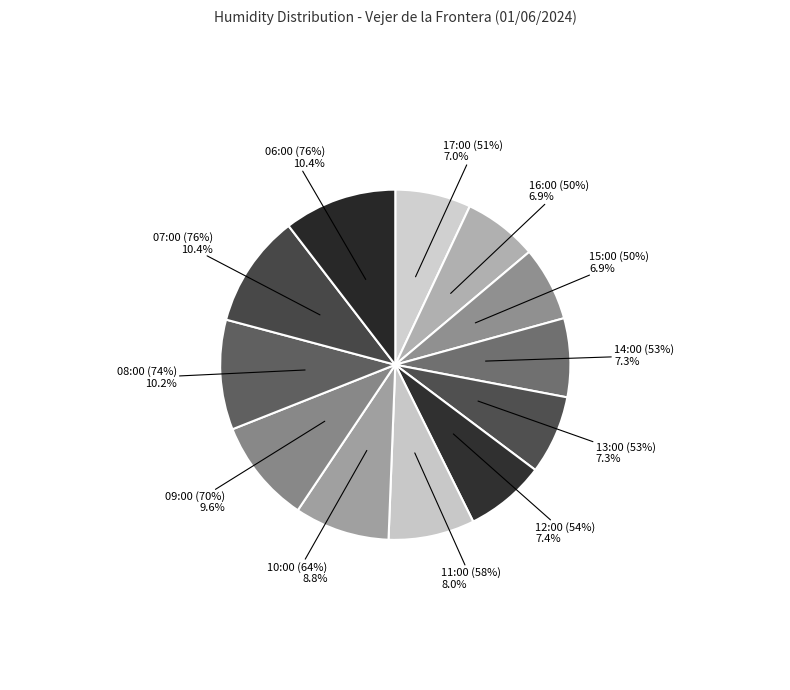

Does any single category account for the majority?

No